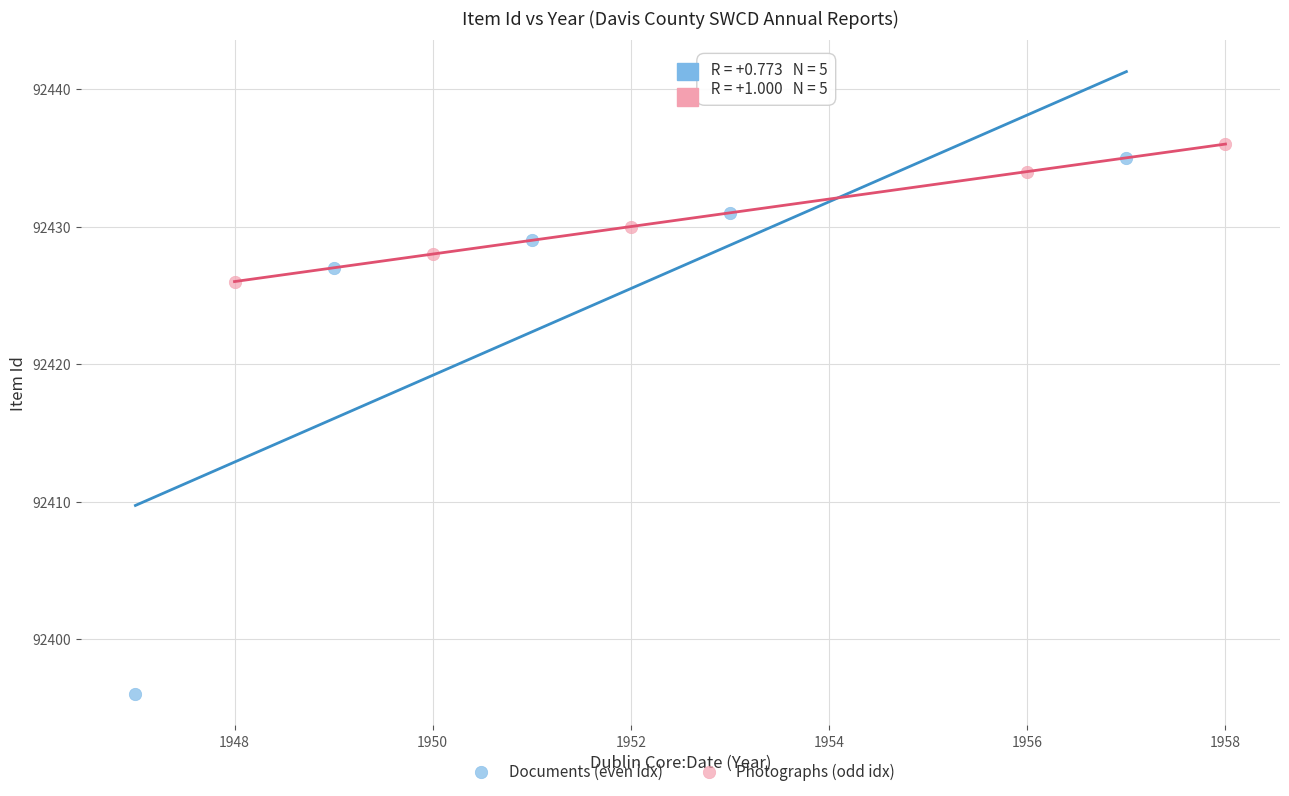

Which series reaches the minimum Y coordinate?

Documents (even idx)